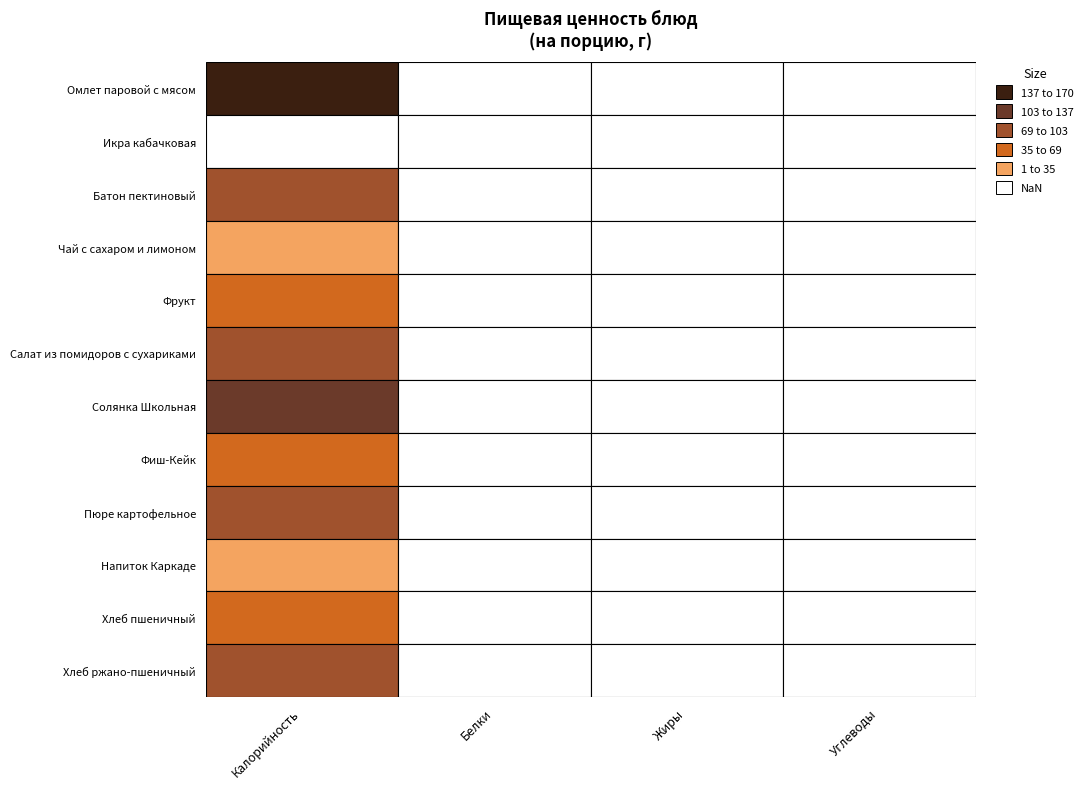

Between Хлеб ржано-пшеничный and Чай с сахаром и лимоном, which is larger?

Хлеб ржано-пшеничный